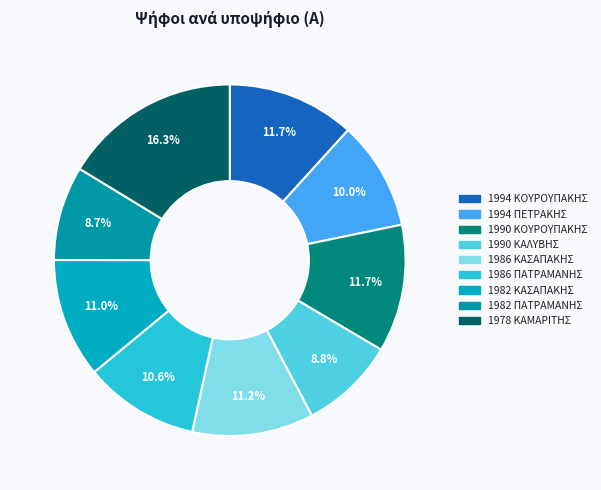

To the nearest percent, what is the difference between the 1986 ΚΑΣΑΠΑΚΗΣ and 1978 ΚΑΜΑΡΙΤΗΣ slice percentages?

5%